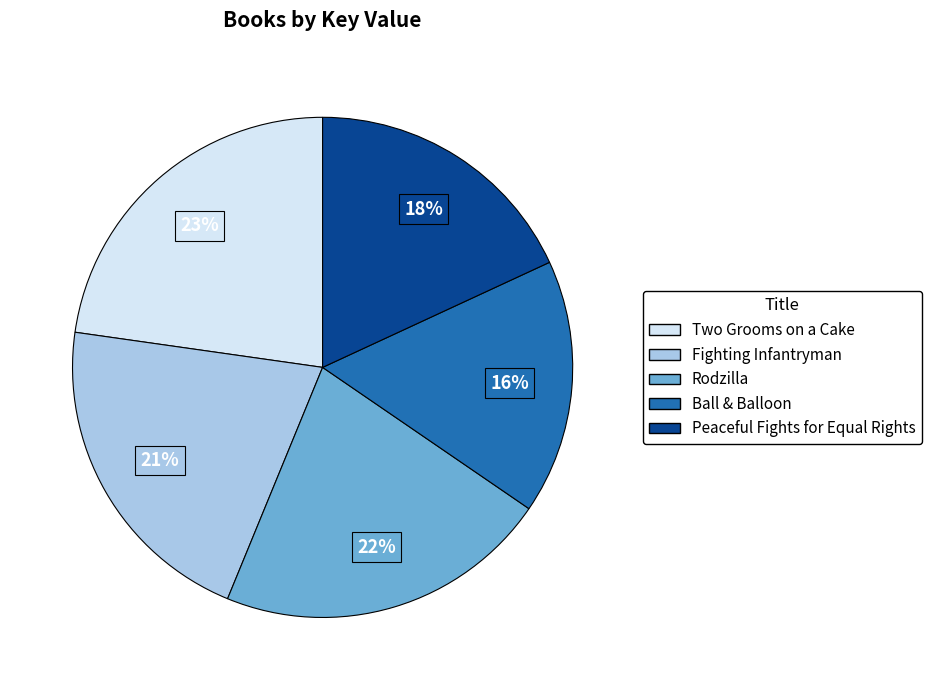

Approximately how many times larger is the value at Peaceful Fights for Equal Rights compared to Fighting Infantryman?

0.9